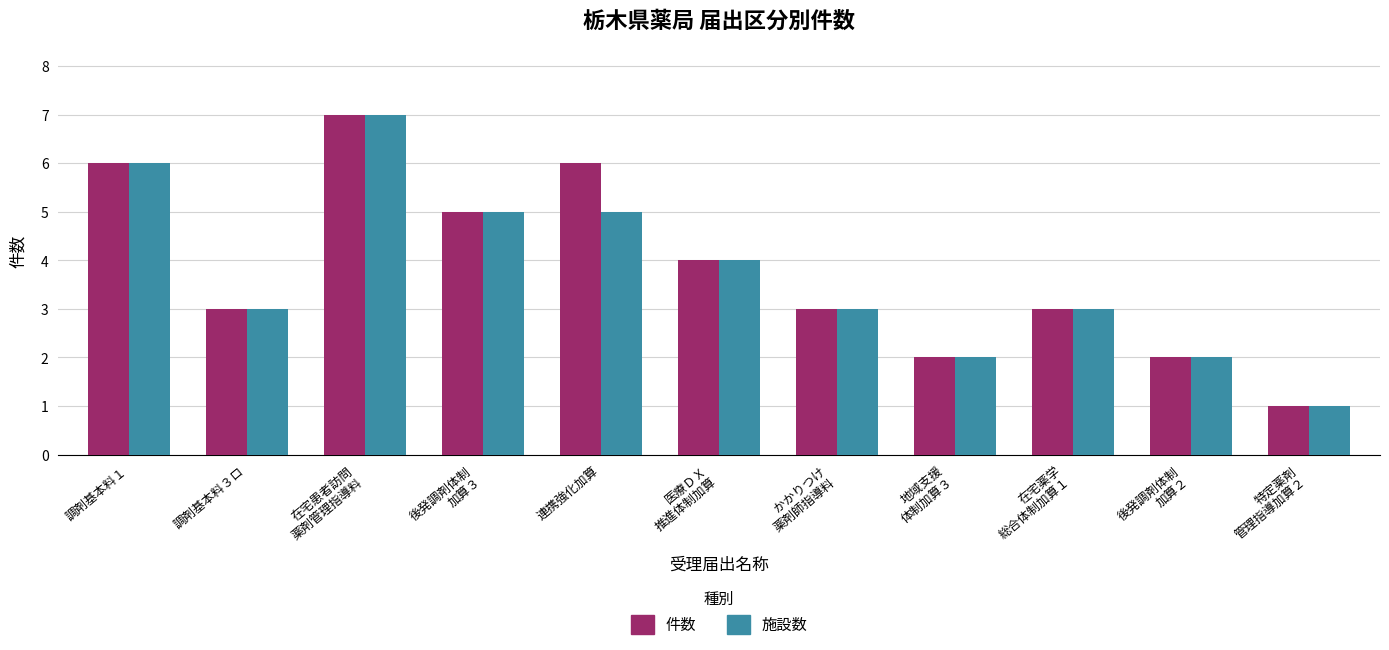

What is the difference between the 施設数 values at 在宅薬学
総合体制加算１ and 在宅患者訪問
薬剤管理指導料?

4